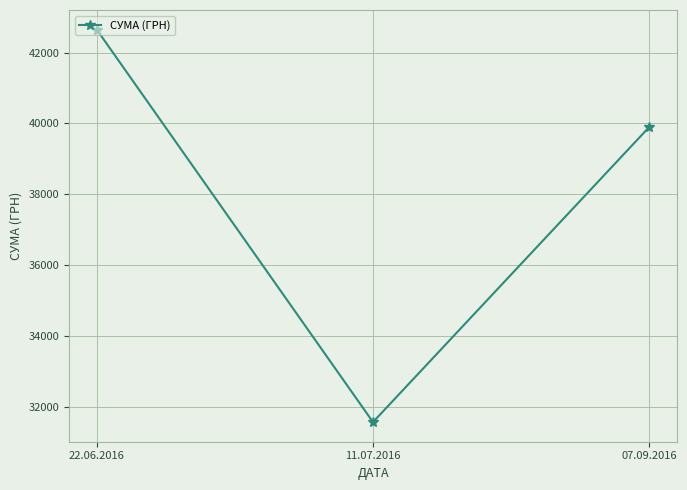

What is the sum of the values at 22.06.2016 and 07.09.2016?

82544